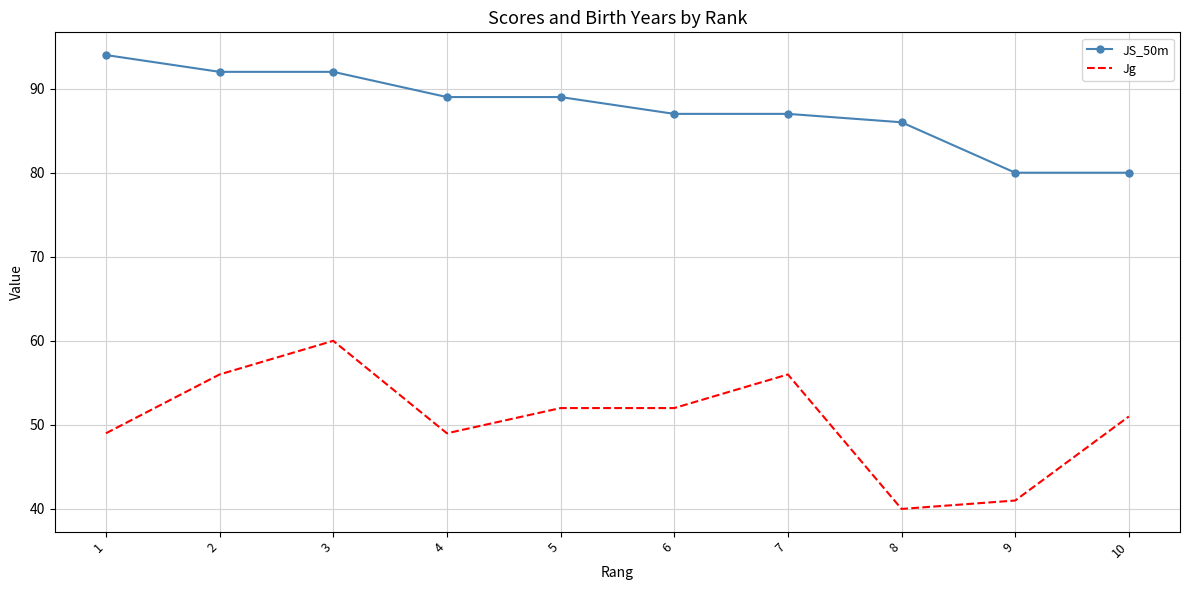

What is the average value of the Jg series?

51